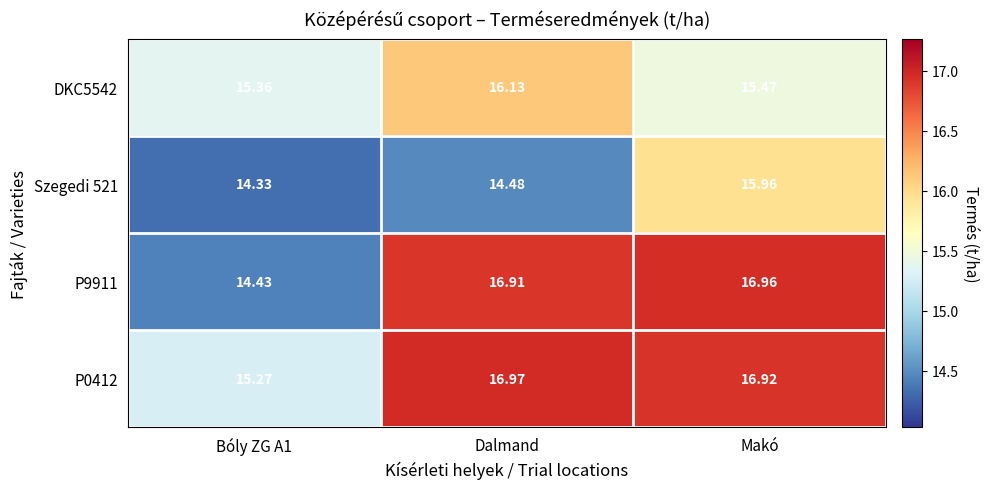

Which label corresponds to the largest value in the chart?

Dalmand